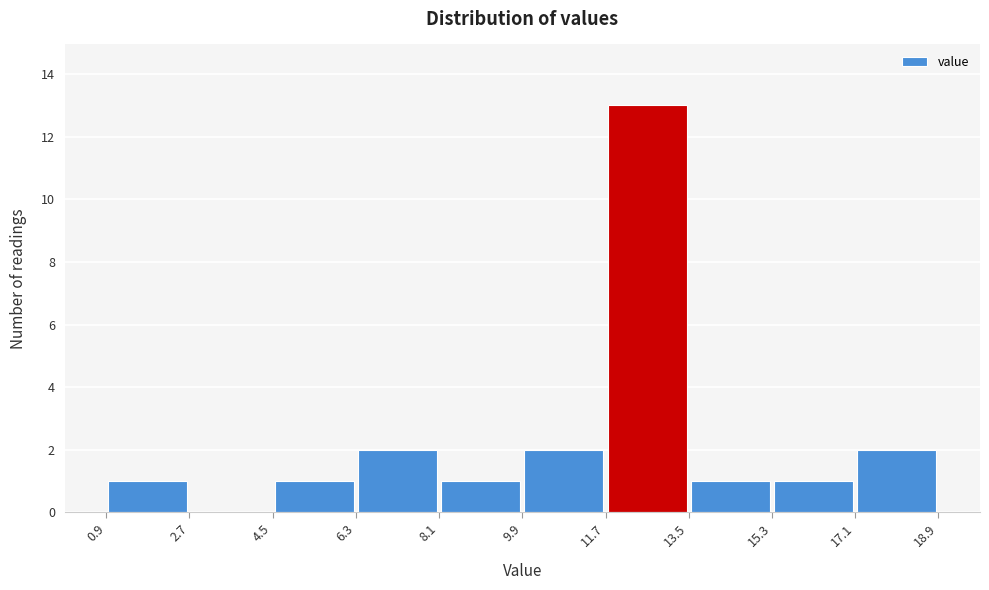

Over which range of the x-axis is the bar tallest?

11.7 to 13.5